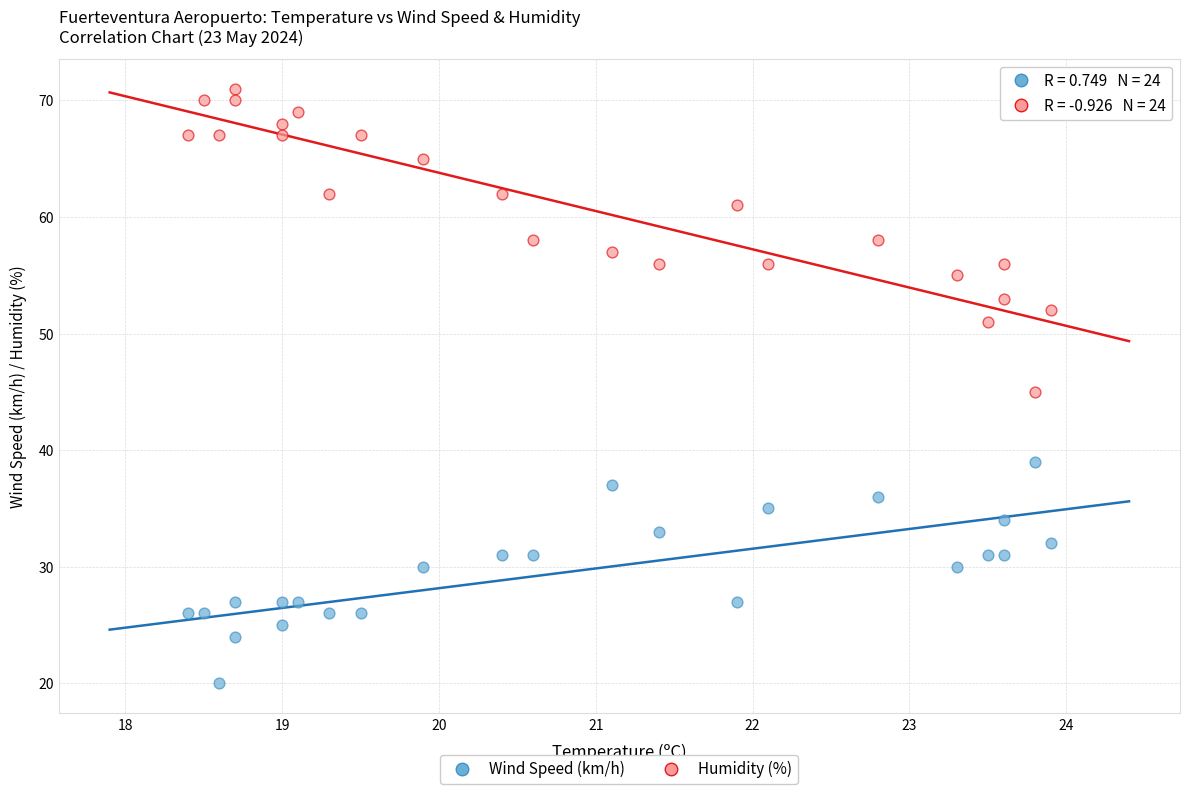

Across all data points, what is the range of Y values (max minus min)?

51